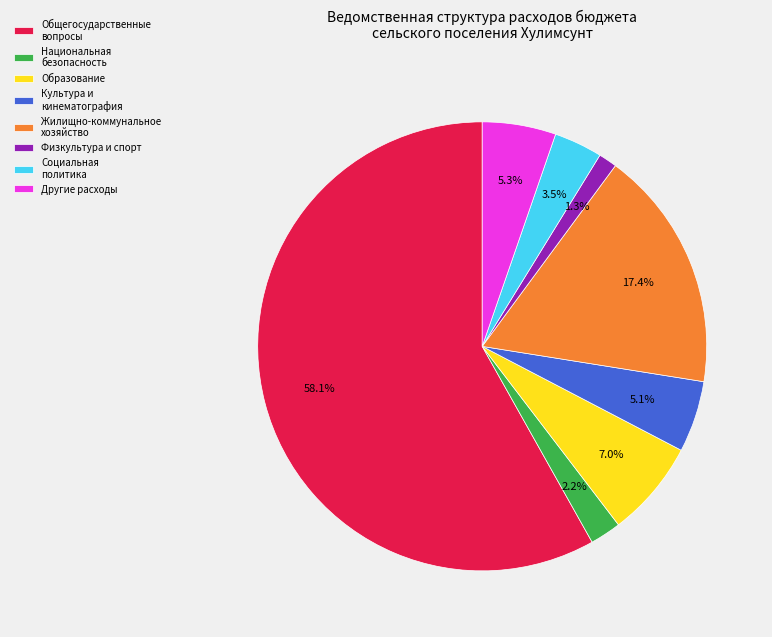

Which slice is the largest?

Общегосударственные вопросы